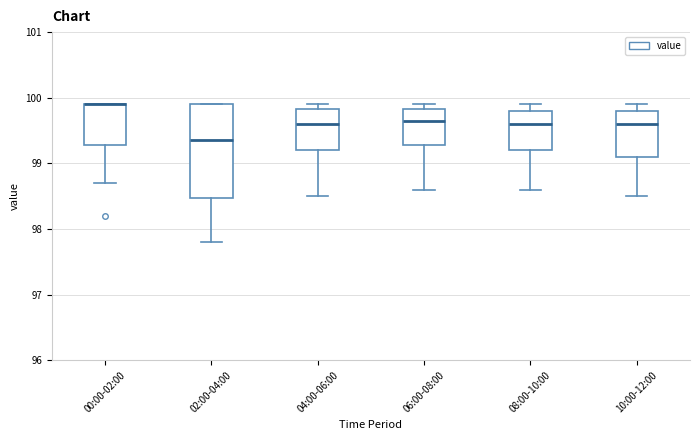

Where is the lower edge of the box for 02:00-04:00 on the y-axis? The values are not printed on the chart, so give them approximately, as read against the axis.

98.5